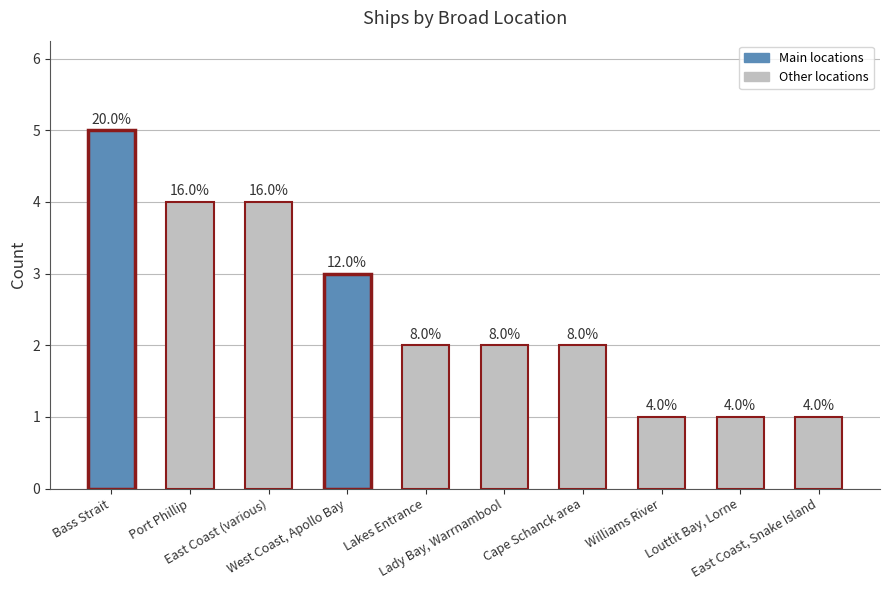

Count the values in the range 1 to 4.

9